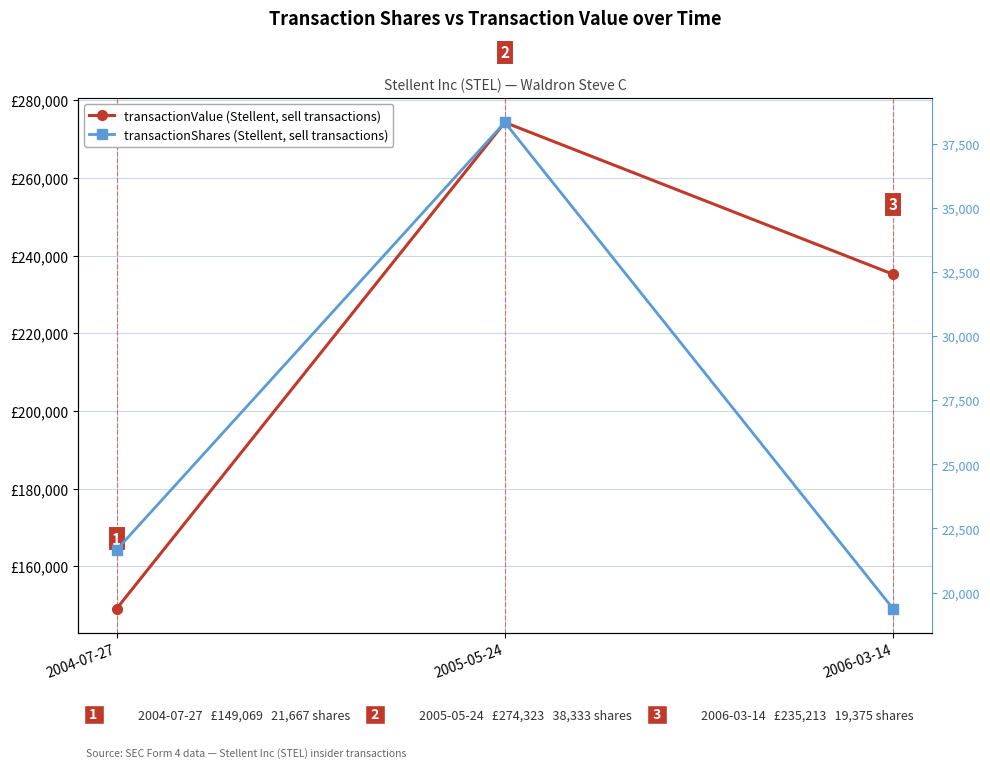

At which category does the chart reach its minimum across all series?

2006-03-14